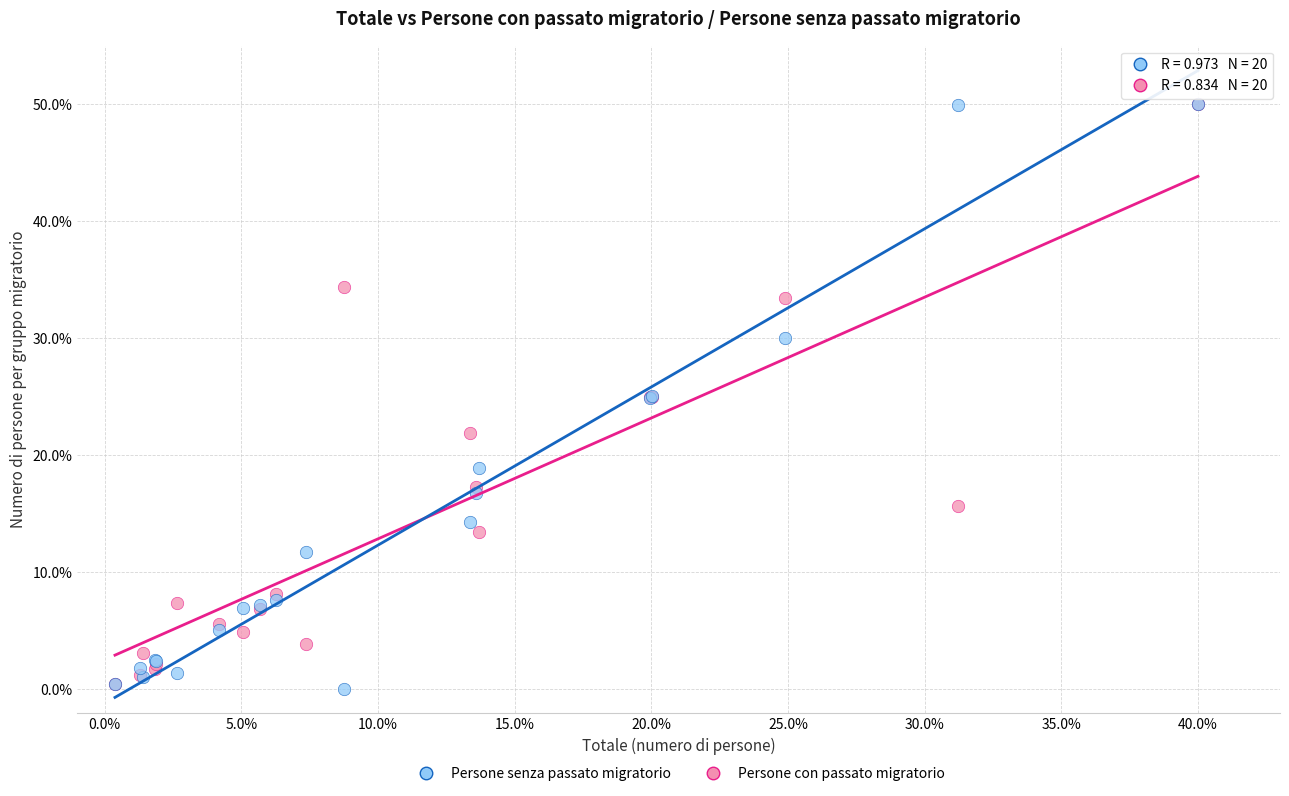

What are all the series names shown in the legend?

Persone senza passato migratorio, Persone con passato migratorio